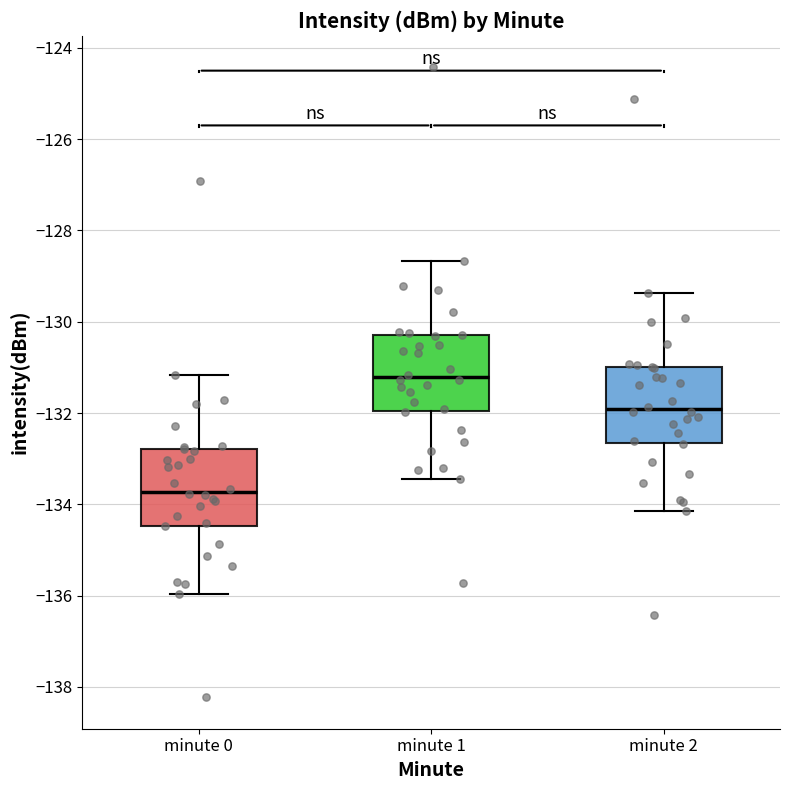

Reading left to right, transcribe this box plot: for each box, give where its median line is, the range the box spans, and where its two whiskers end, as read against the y-axis. The values are not printed on the chart, so give them approximately, as read against the axis.

minute 0: median -133.8, box -134.4 to -132.8, whiskers -136.0 to -131.2
minute 1: median -131.2, box -132.0 to -130.2, whiskers -133.4 to -128.6
minute 2: median -132.0, box -132.6 to -131.0, whiskers -134.2 to -129.4